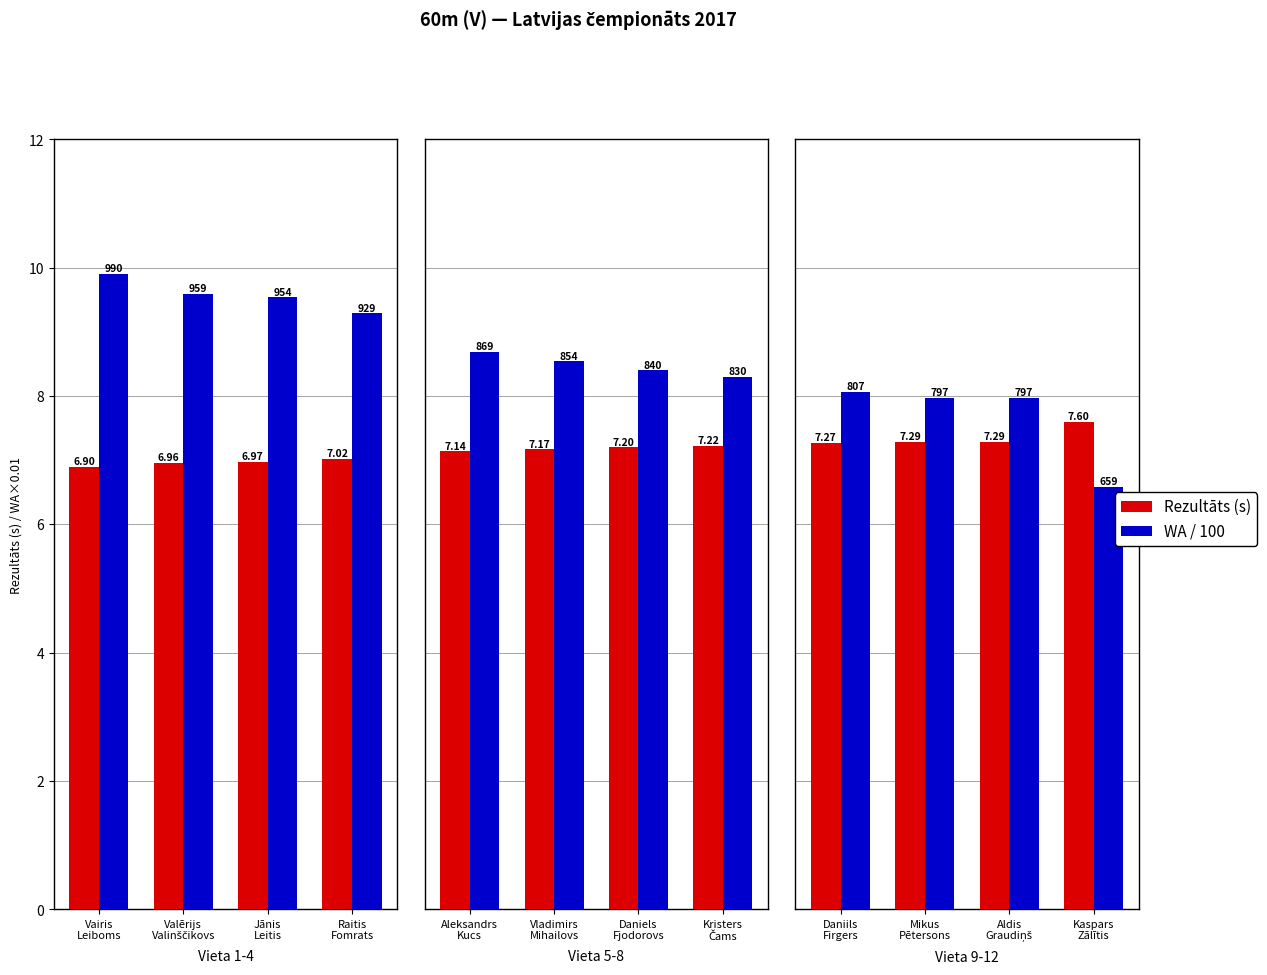

Which series has the largest total across all categories?

WA/100